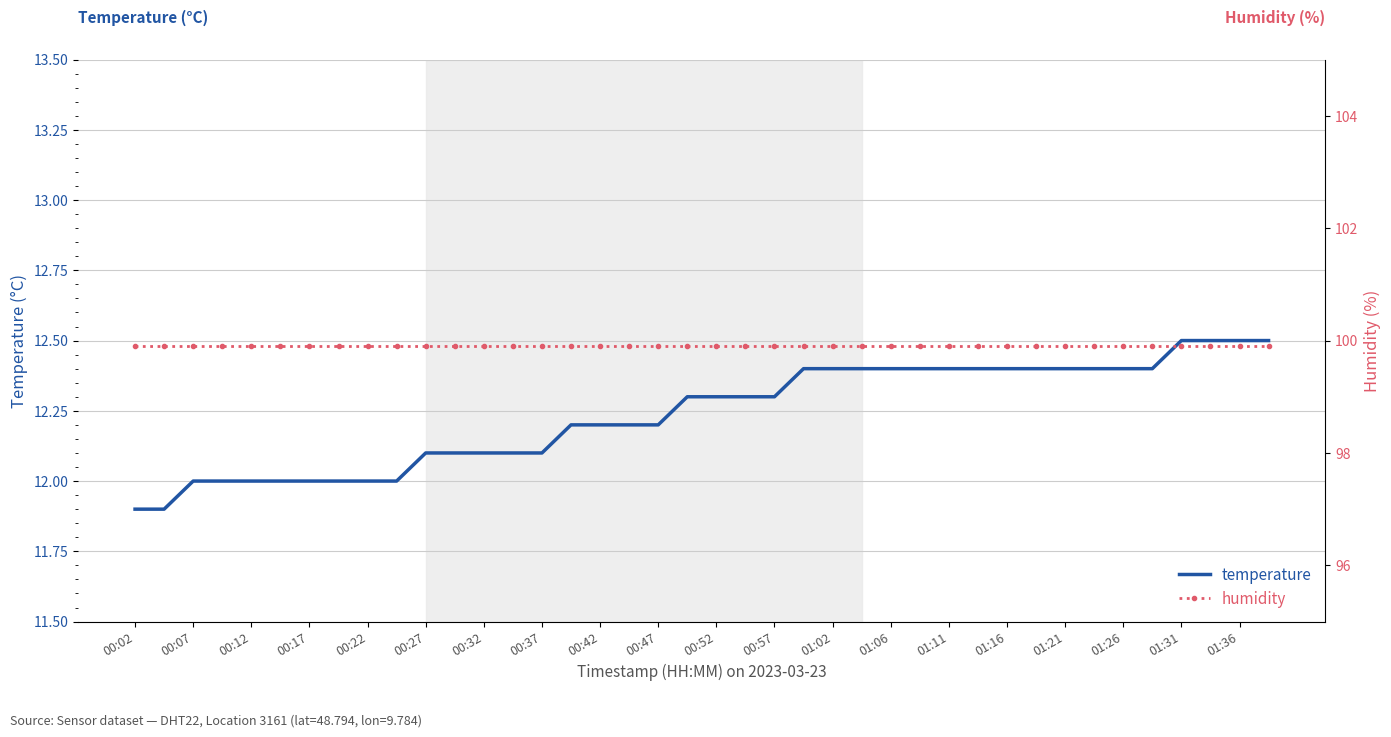

What is the average value of the humidity series?

99.9